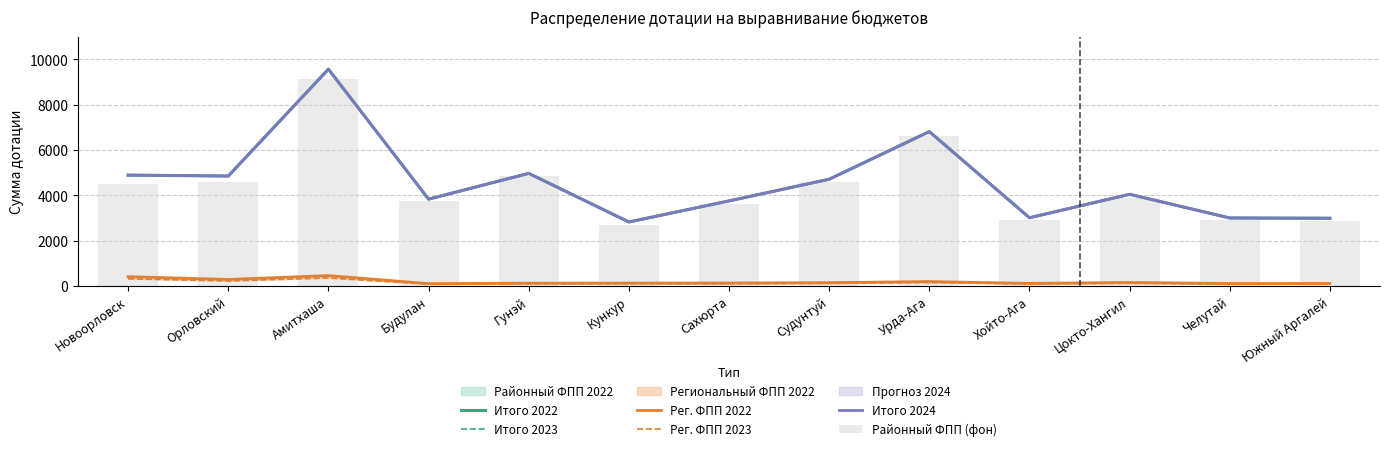

What value does the Рег. ФПП 2023 series have at Орловский?

219.0